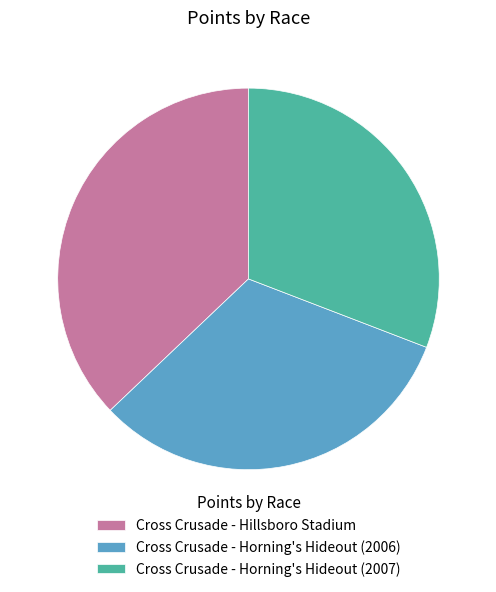

Between Cross Crusade - Horning's Hideout (2007) and Cross Crusade - Horning's Hideout (2006), which is larger?

Cross Crusade - Horning's Hideout (2006)